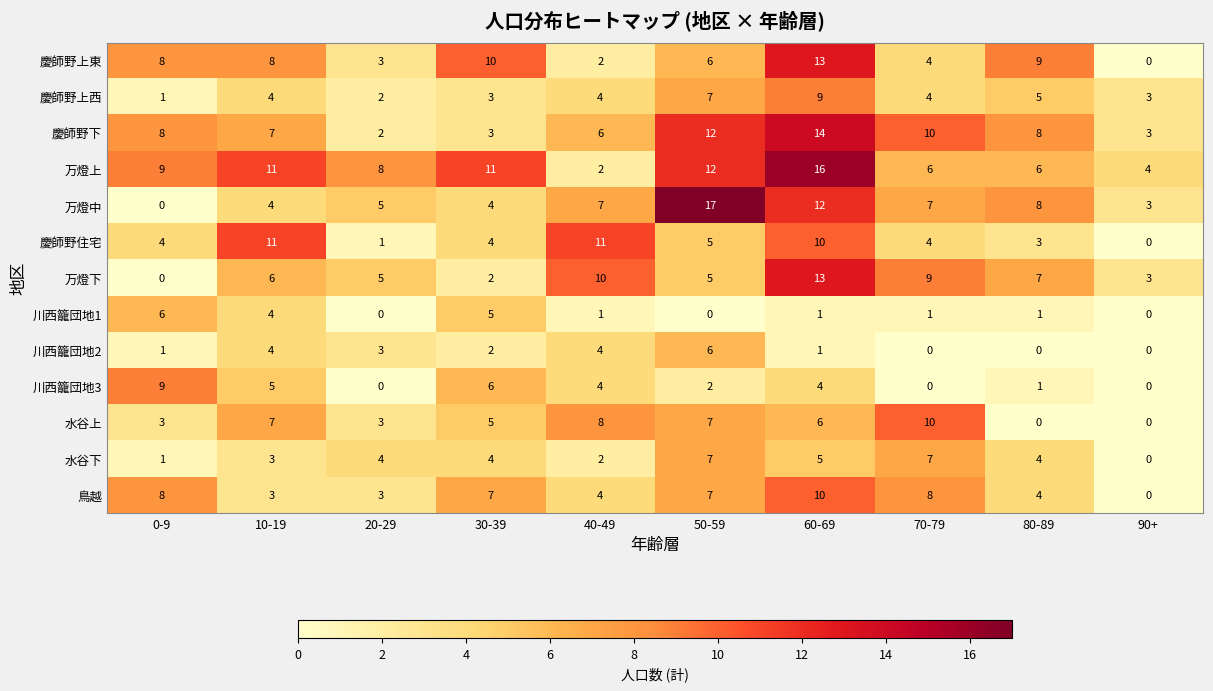

The 慶師野上西 series shows 1 at 20-29. True or false?

False